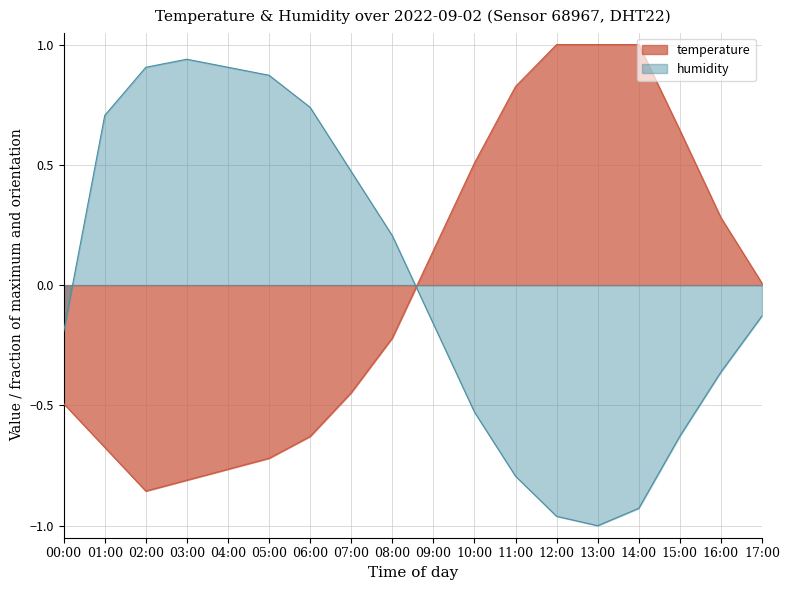

What is the difference between the maximum and minimum values in the humidity series?

1.9